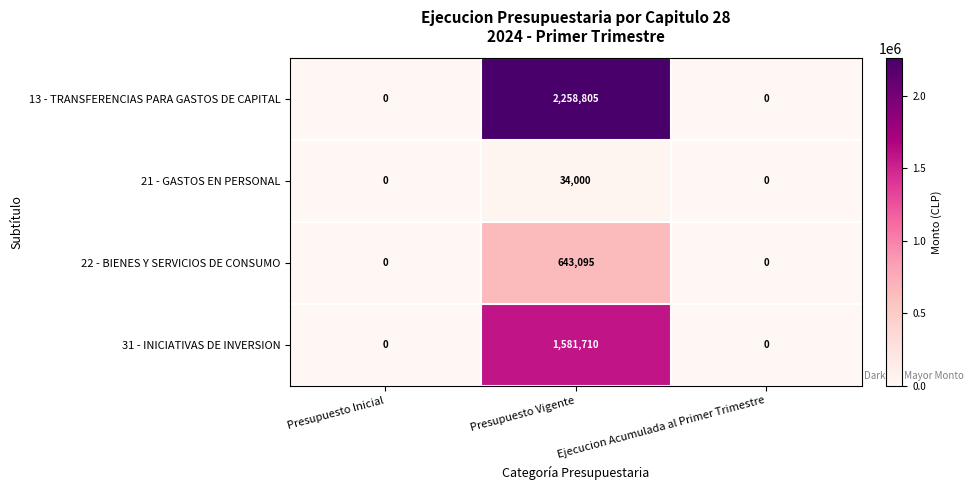

Which series changed the most between Presupuesto Vigente and Ejecucion Acumulada al Primer Trimestre?

13 - TRANSFERENCIAS PARA GASTOS DE CAPITAL